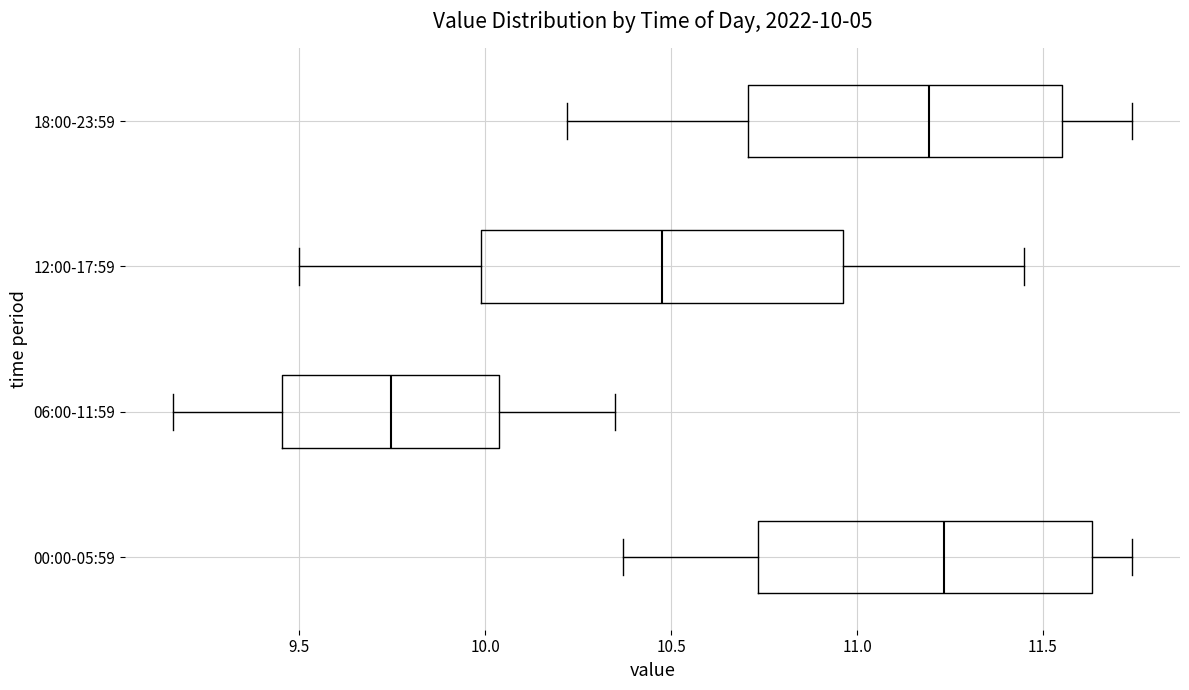

Comparing the boxes themselves (not the whiskers), which one is the widest?

12:00-17:59